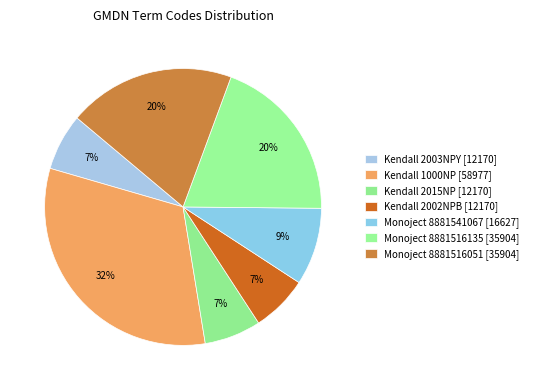

Combined, do Kendall 2003NPY [12170] and Monoject 8881516051 [35904] account for over 50%?

No